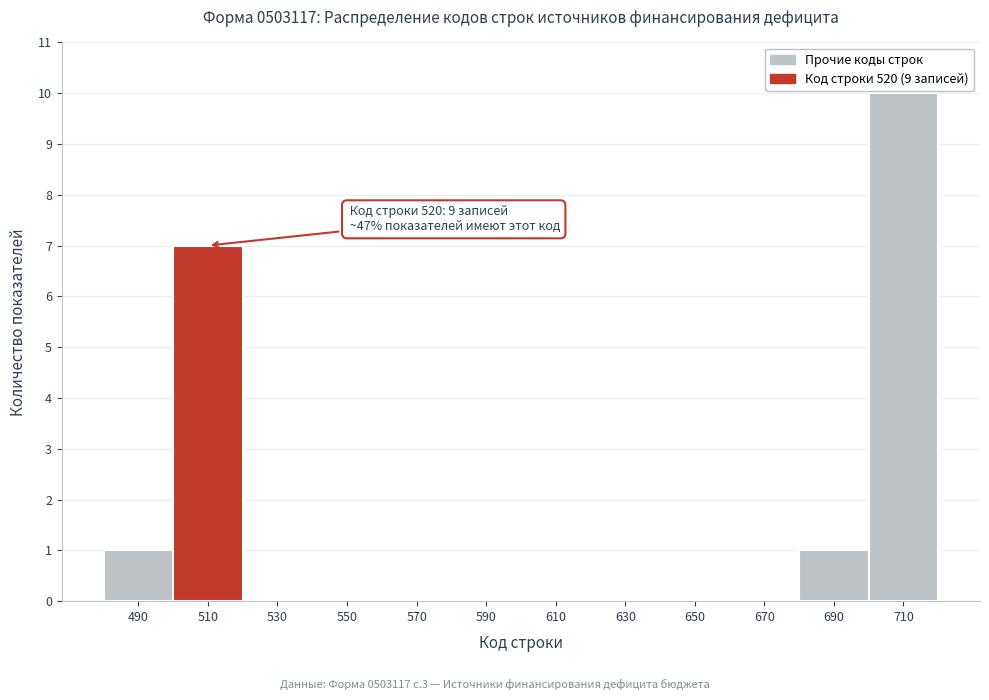

Reading left to right, list all the values displayed in this chart.

490=1	510=7	530=0	550=0	570=0	590=0	610=0	630=0	650=0	670=0	690=1	710=10